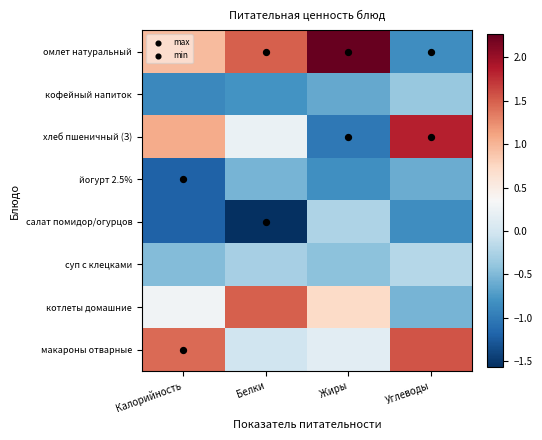

Which label corresponds to the largest value in the chart?

Жиры